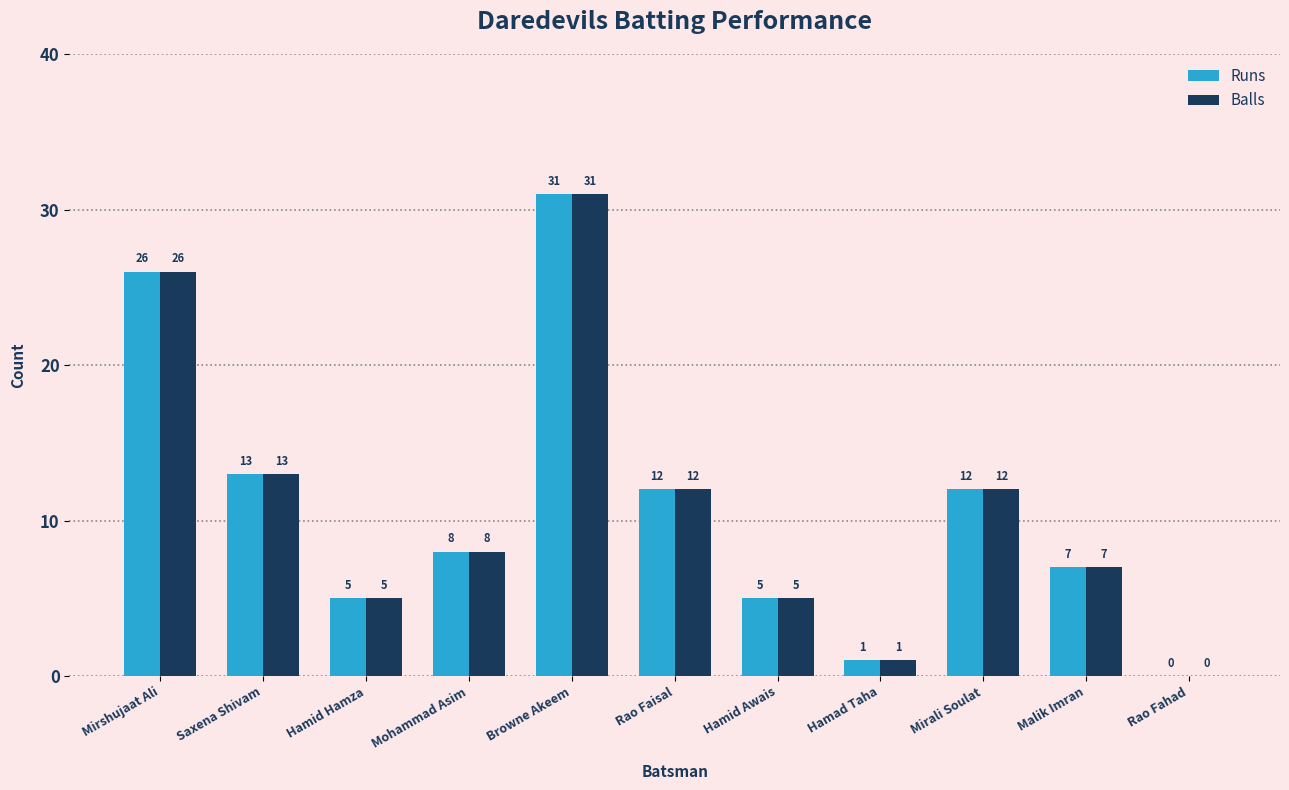

What are all the series names shown in the legend?

Runs, Balls